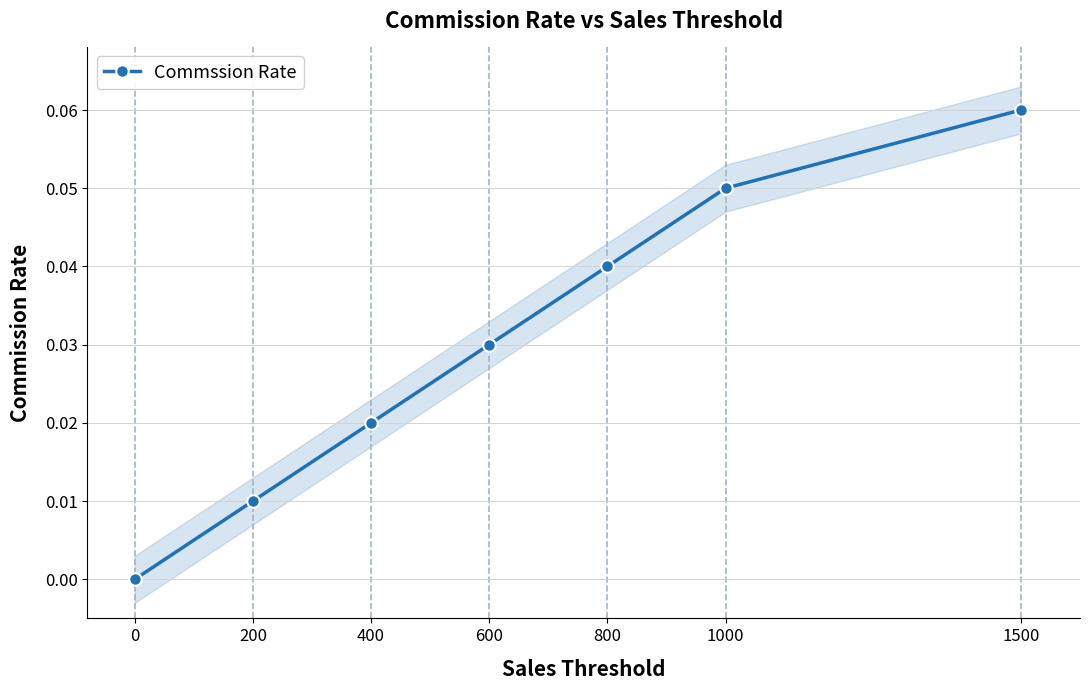

How many positive values are there?

6